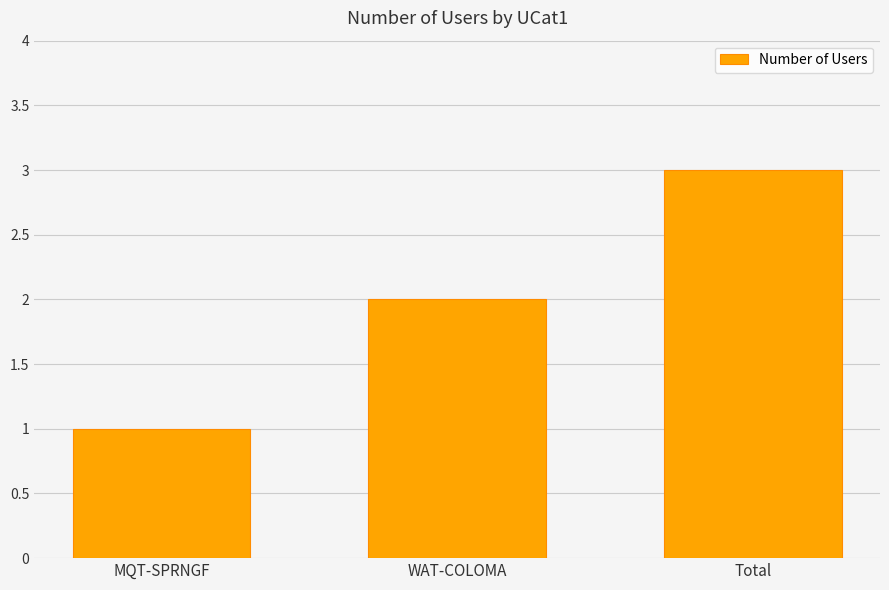

What is the sum of the values at Total and WAT-COLOMA?

5